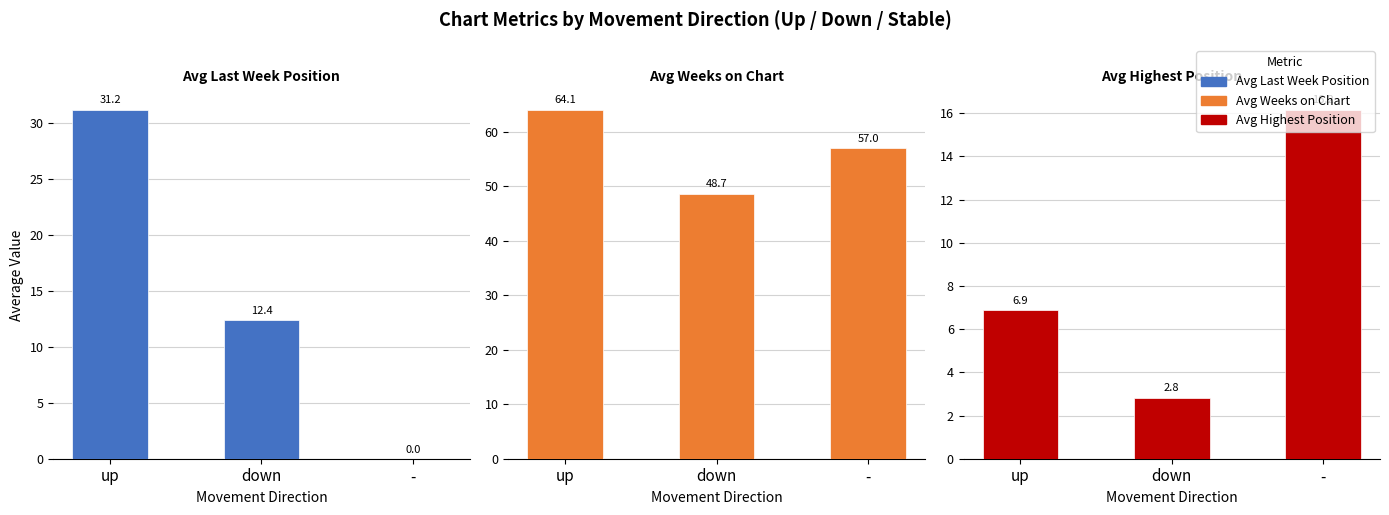

Count the number of data series in this chart.

3